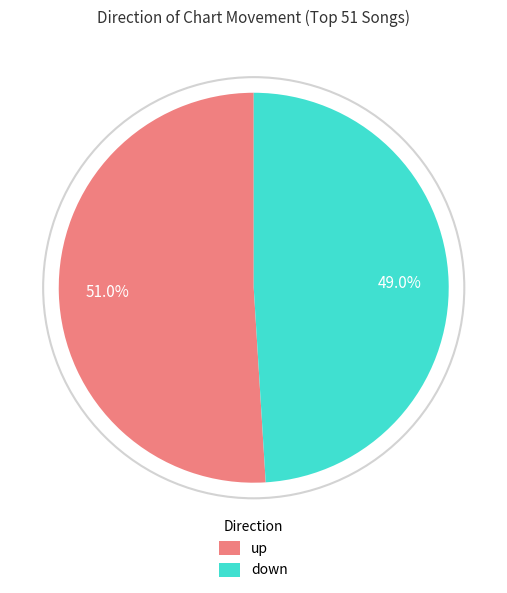

Which category has the biggest portion of the pie?

up